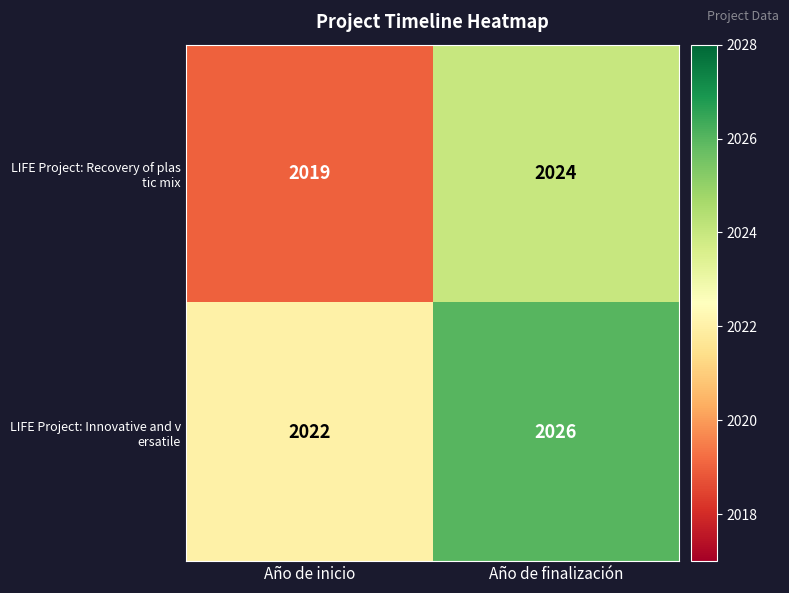

What is the spread (max minus min) of values at Año de inicio?

3